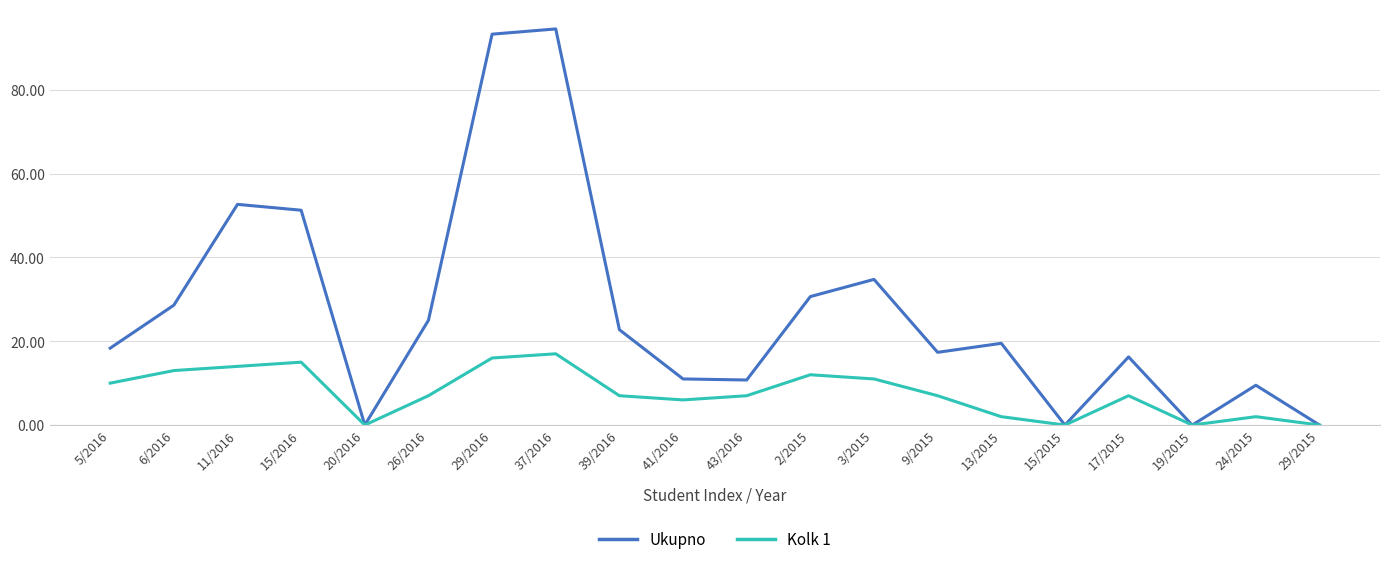

At which category does the chart reach its peak across all series?

37/2016